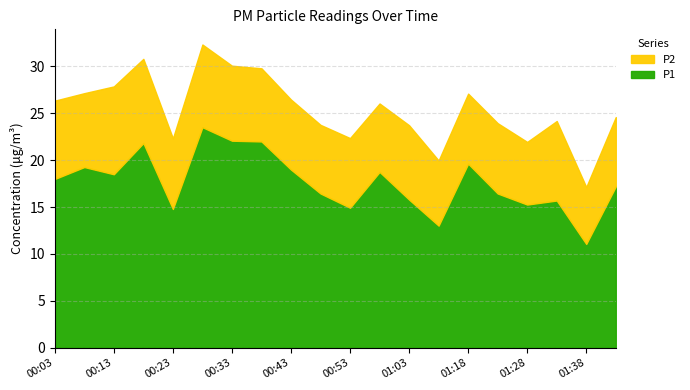

True or false: P2 and P1 cross at least once.

False